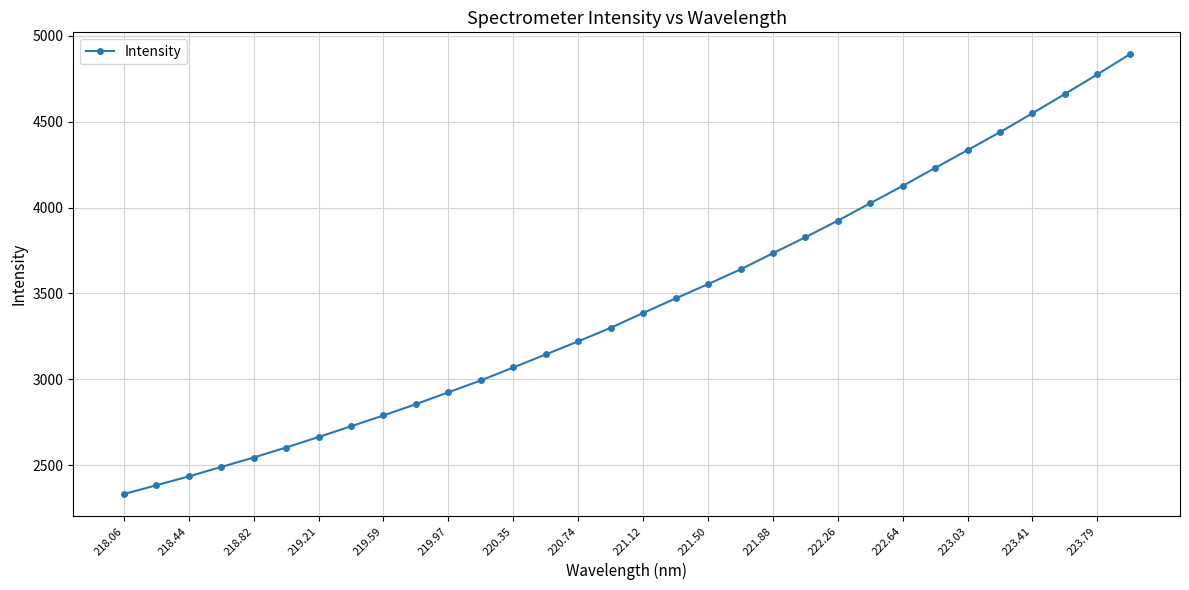

True or false: the data has more than 0 interior local peaks.

False